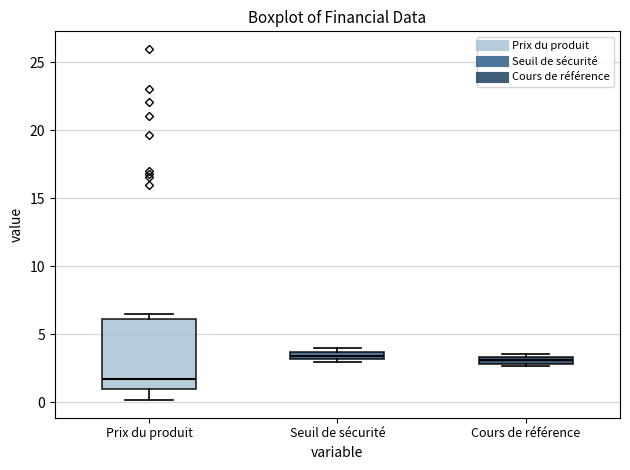

Where is the upper edge of the box for Cours de référence on the y-axis? The values are not printed on the chart, so give them approximately, as read against the axis.

3.5